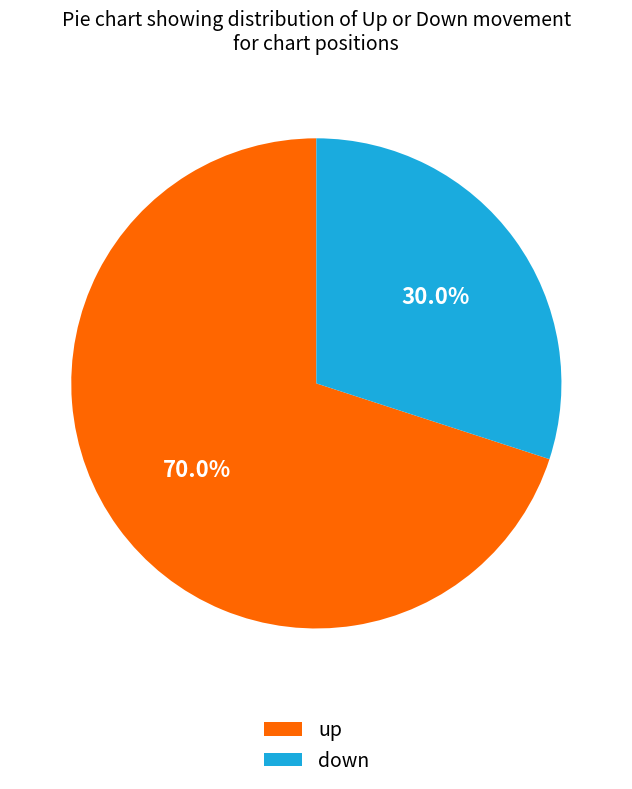

Does up account for over 50% of the chart?

Yes